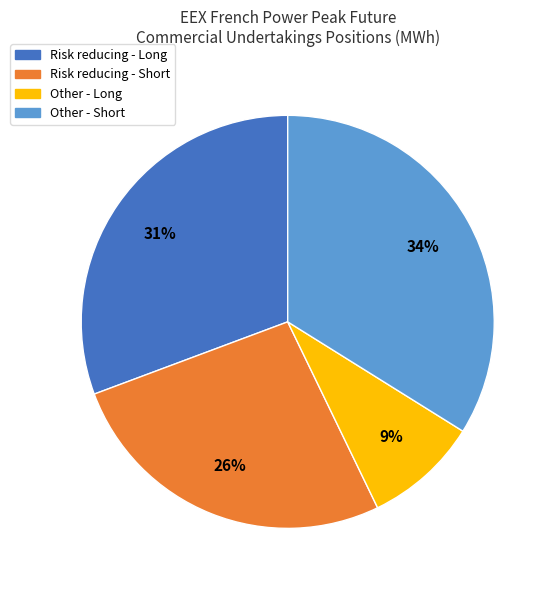

To the nearest percent, what is the difference between the largest and smallest slice percentages?

25%